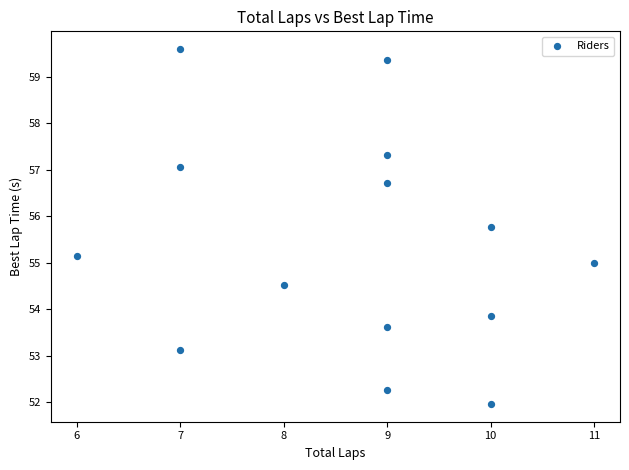

What is the range of X values (max minus min)?

5.0